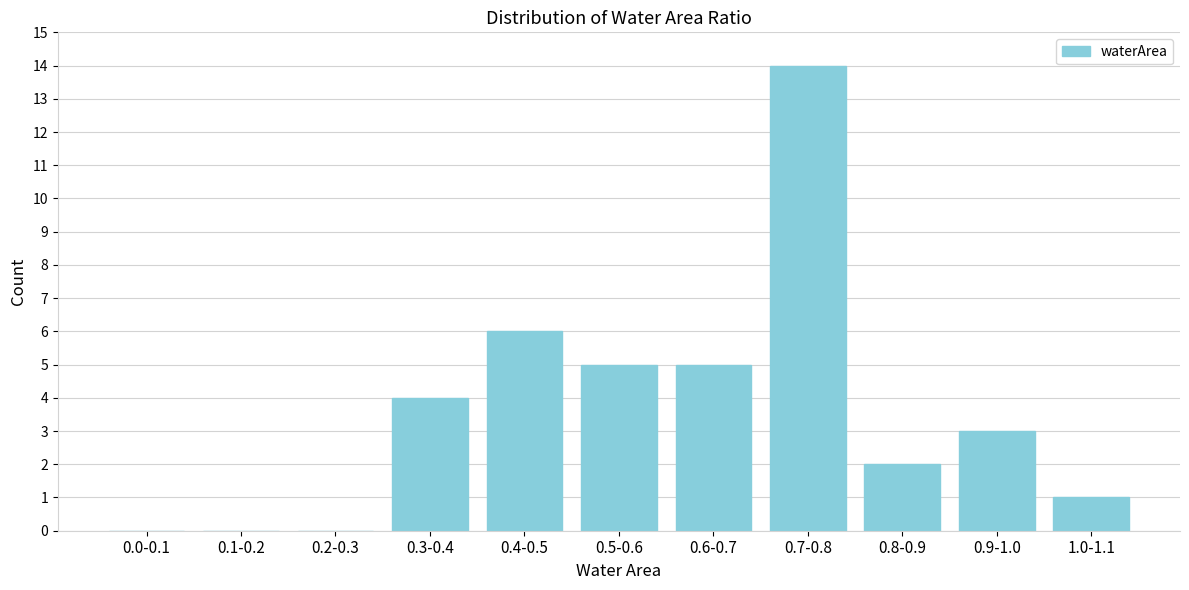

Reading left to right, transcribe all the data shown in this chart.

0.0-0.1=0	0.1-0.2=0	0.2-0.3=0	0.3-0.4=4	0.4-0.5=6	0.5-0.6=5	0.6-0.7=5	0.7-0.8=14	0.8-0.9=2	0.9-1.0=3	1.0-1.1=1